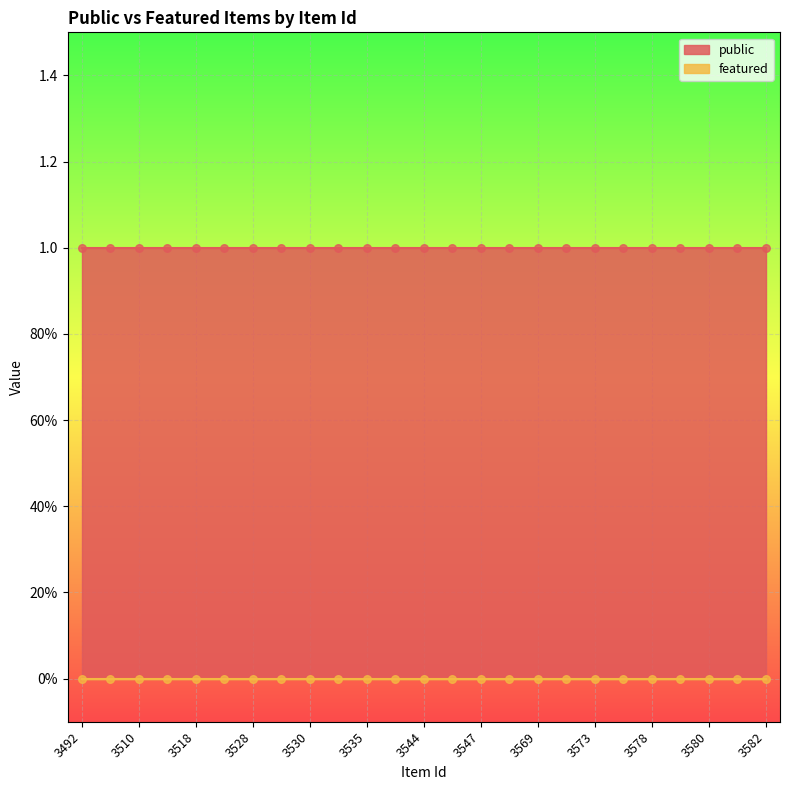

Which series has the widest spread of Y values?

public